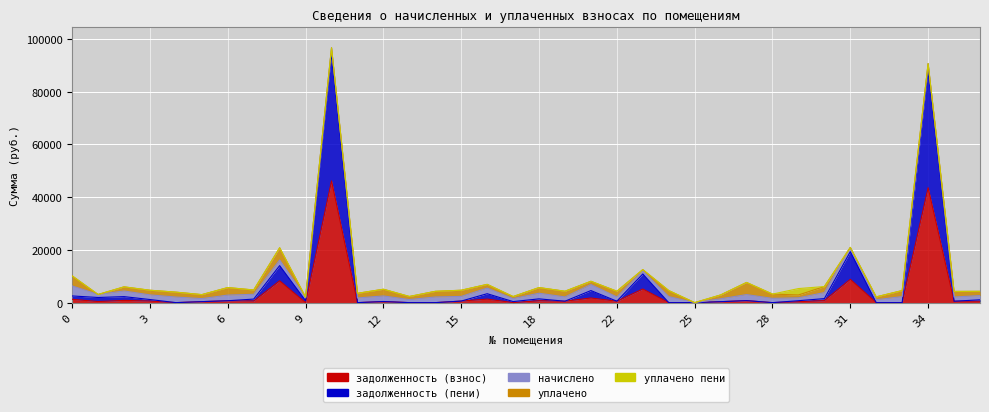

Reading left to right, what are all the values shown in this chart?

задолженность (взнос): 1268.3	406.1	848.6	587.5	0.0	379.8	714.0	599.8	8288.0	0.0	46199.3	0.0	421.7	0.0	0.0	587.5	1336.8	11.8	714.0	539.5	1758.8	539.5	5172.9	0.0	0.0	363.8	763.2	0.0	363.8	763.2	8854.4	0.0	0.0	43598.7	530.9	535.8
задолженность (пени): 1268.3	1545.3	1428.1	587.5	0.0	0.0	0.0	749.8	5751.8	728.1	48341.4	0.0	0.0	0.0	0.0	0.0	2046.0	379.8	714.0	0.0	2814.2	0.0	5712.4	0.0	0.0	0.0	0.0	0.0	363.8	763.2	10472.9	0.0	0.0	45339.0	0.0	535.8
начислено: 3805.0	1139.3	2142.2	1762.4	2116.3	1139.3	2142.2	1799.2	2116.3	1139.3	2142.2	1769.8	2116.3	1165.1	2142.2	1762.4	2127.4	1139.3	2142.2	1618.6	2289.6	1618.6	1091.3	2289.6	0.0	1091.3	2289.6	1618.6	1091.3	2289.6	1618.6	1091.3	2289.6	1740.3	1592.8	1607.5
уплачено: 3805.0	0.0	1562.7	1762.4	1861.4	1519.0	2856.2	1649.2	4652.5	195.5	0.0	1769.8	2538.1	1165.1	2142.2	2349.8	1418.3	771.3	2142.2	2158.1	1234.2	2158.1	551.8	2289.6	0.0	1455.4	4602.6	1618.6	1091.3	2289.6	0.0	1091.3	2289.6	0.0	2123.7	1607.5
уплачено пени: 0.0	0.0	0.0	0.0	0.0	0.0	0.0	0.0	0.0	0.0	0.0	0.0	0.0	0.0	0.0	0.0	0.0	2.2	0.0	0.0	0.0	0.0	0.0	0.0	0.0	0.0	0.0	0.0	2424.8	0.0	0.0	0.0	0.0	0.0	0.0	0.0